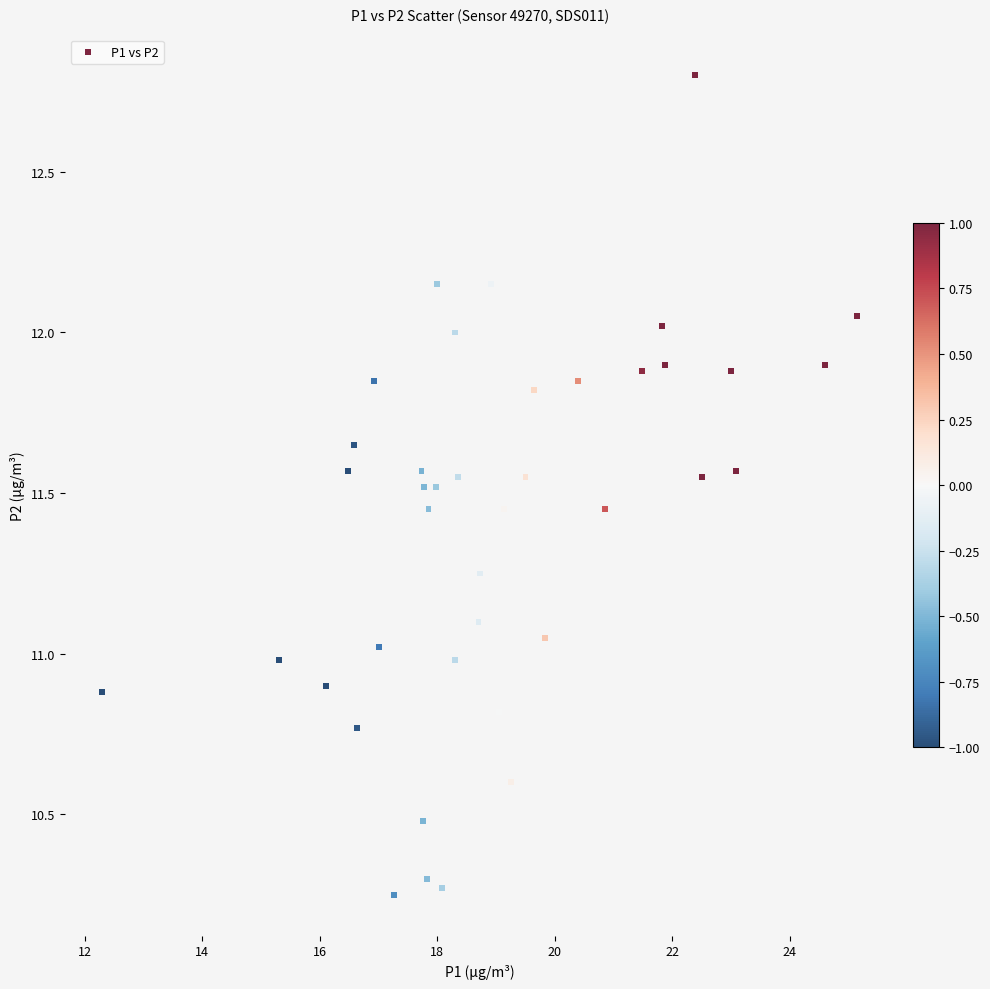

What is the range of X values (max minus min)?

12.8